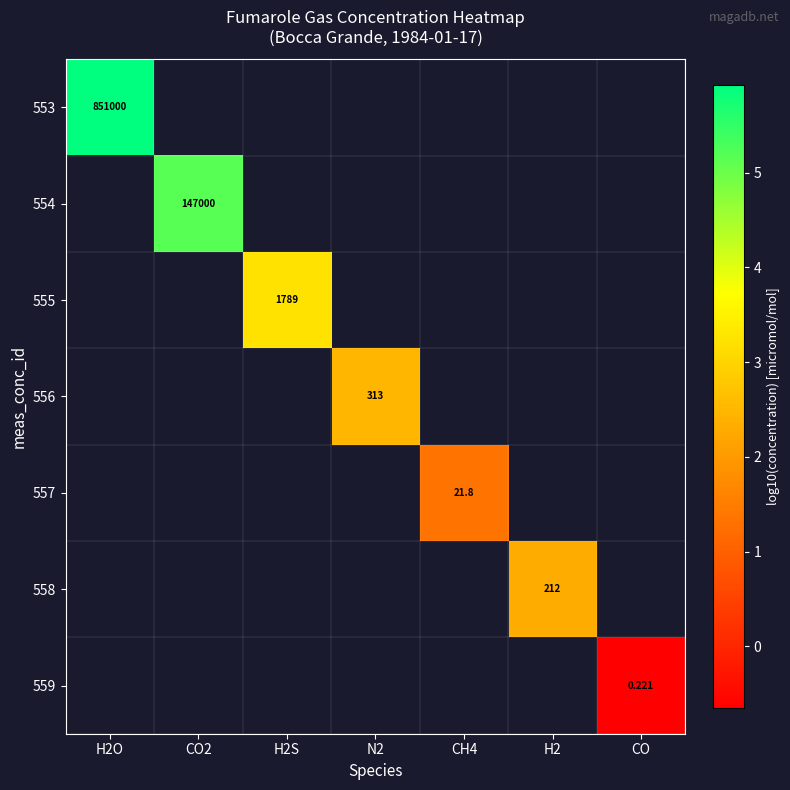

Which category has the lowest value in the 554 series?

H2O